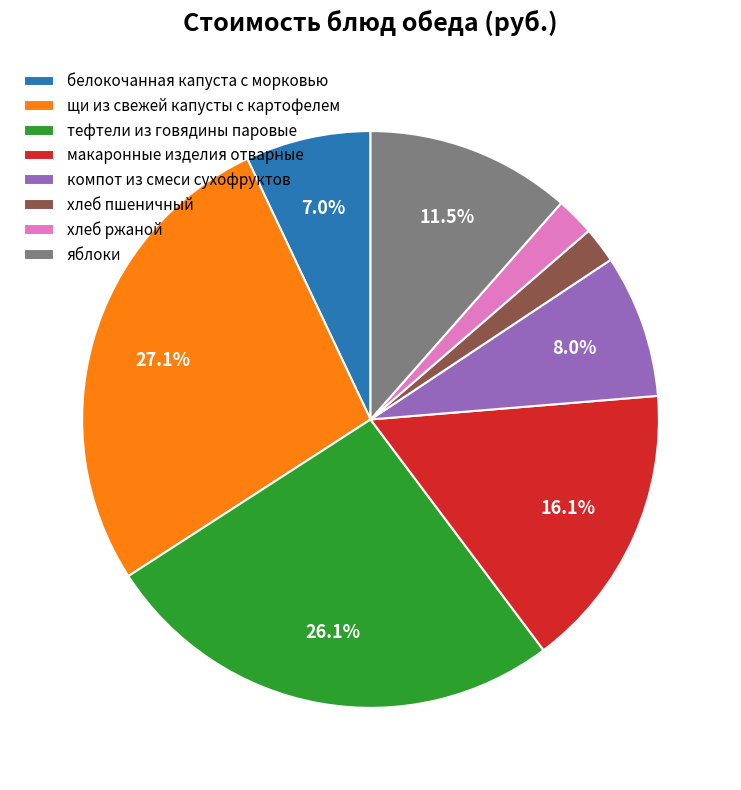

To the nearest percent, what is the difference between the щи из свежей капусты с картофелем and макаронные изделия отварные slice percentages?

11%